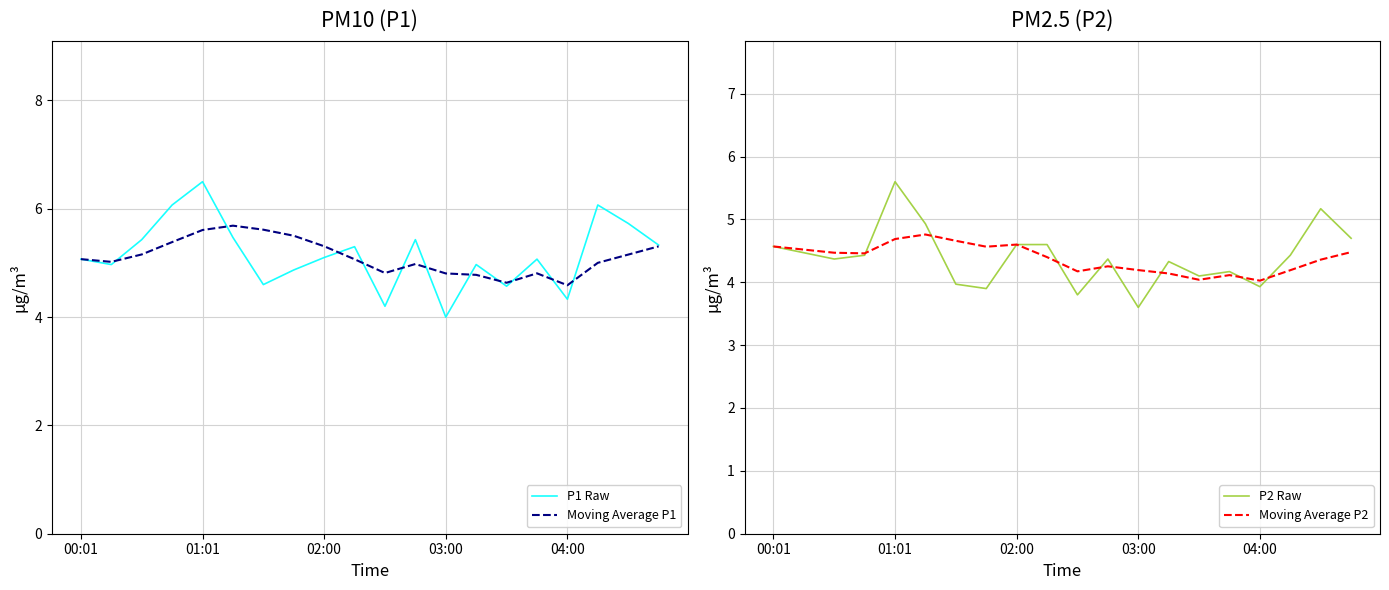

Which series has the largest total across all categories?

P1 Raw